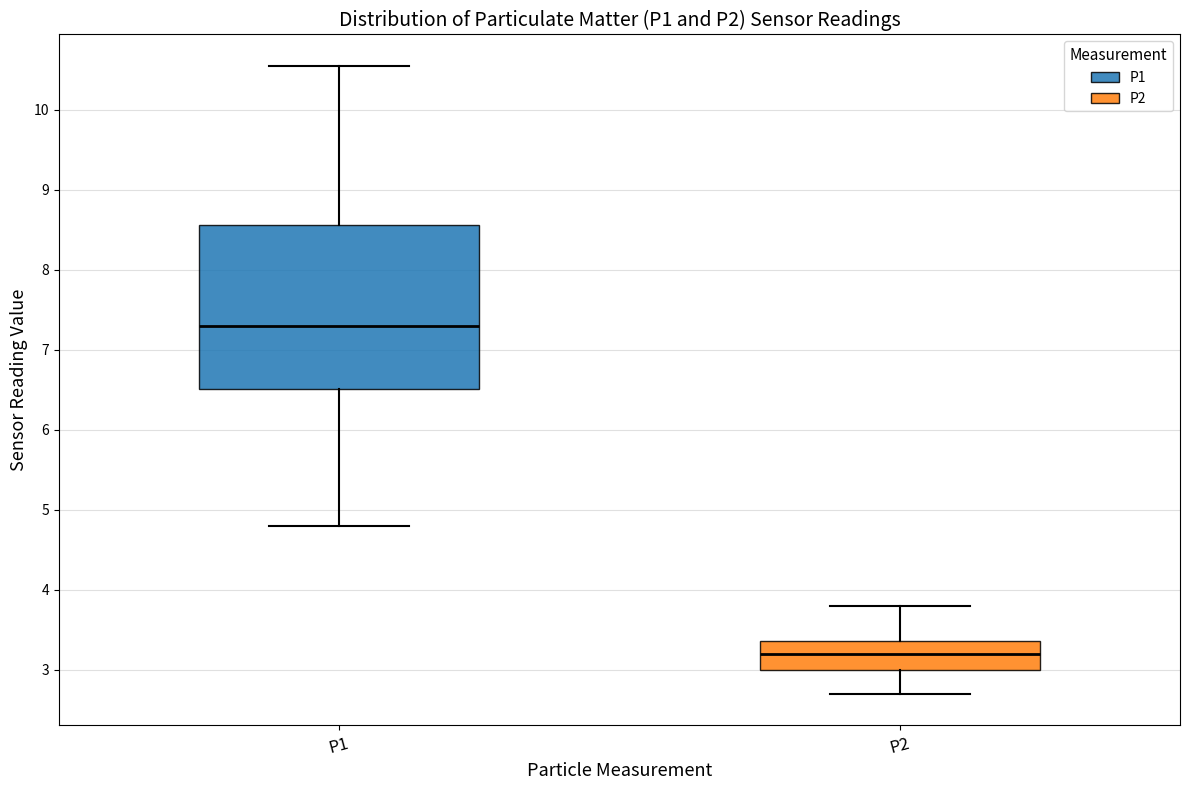

Where does the lower whisker of the box for P2 end on the y-axis? The values are not printed on the chart, so give them approximately, as read against the axis.

2.7